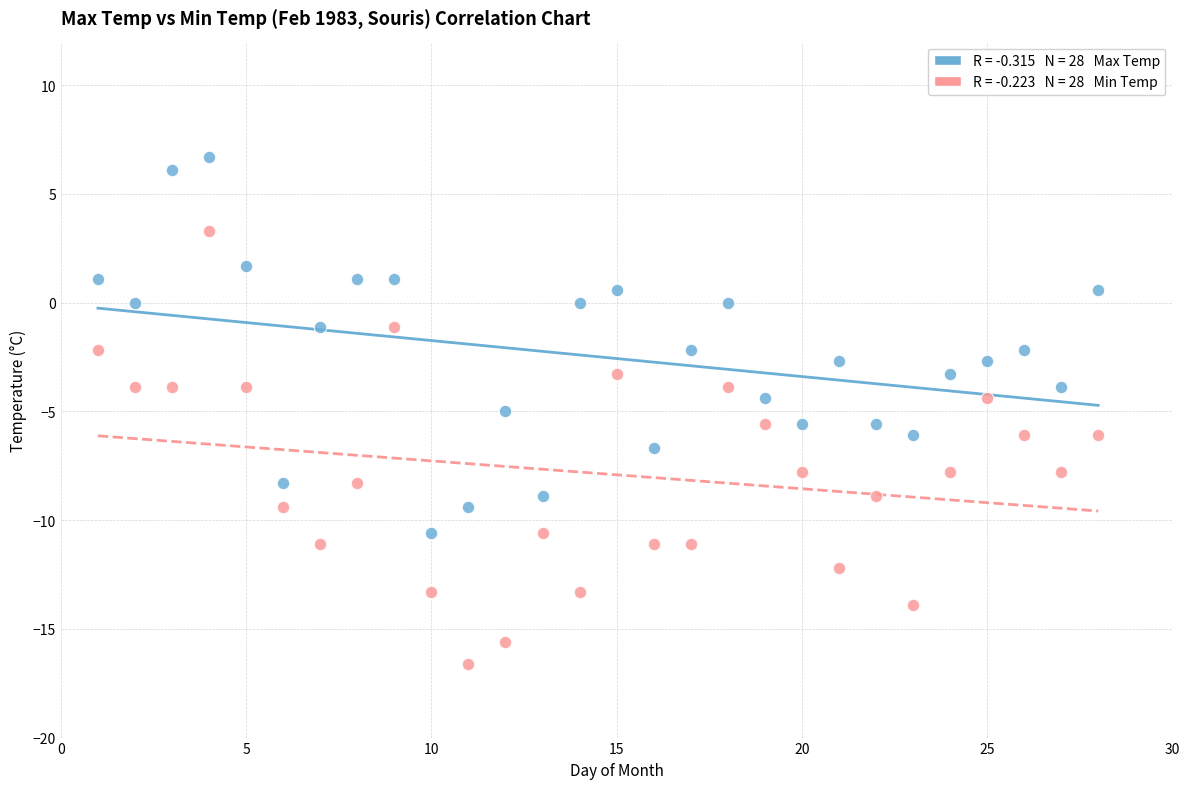

Across all data points, what is the range of X values (max minus min)?

27.0